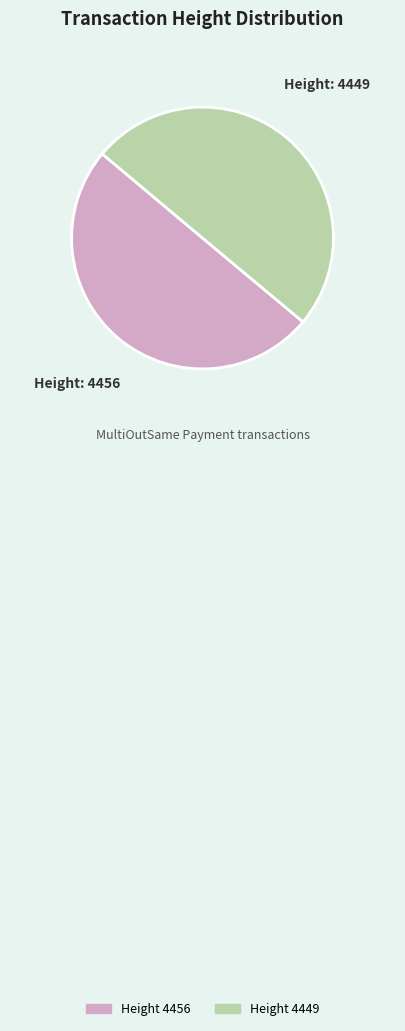

To the nearest percent, what is the average slice percentage?

50%